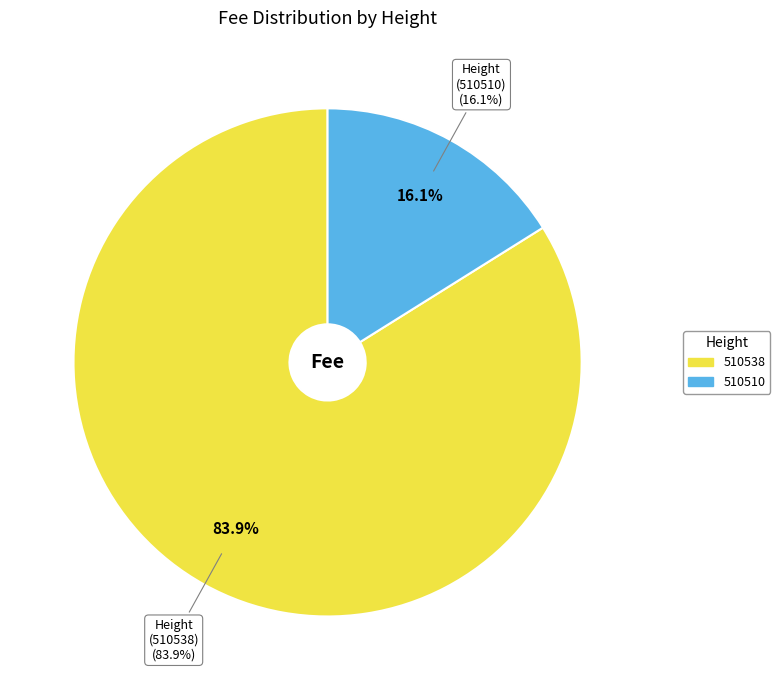

Does 510538 represent more than half of the total?

Yes